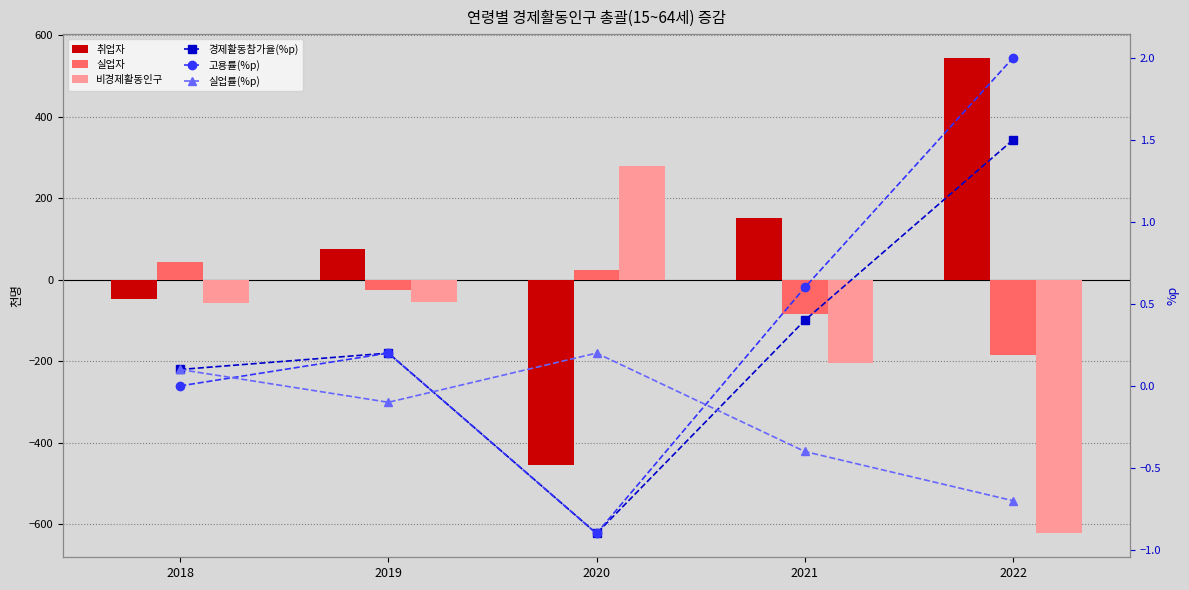

How many series are shown in this chart?

6